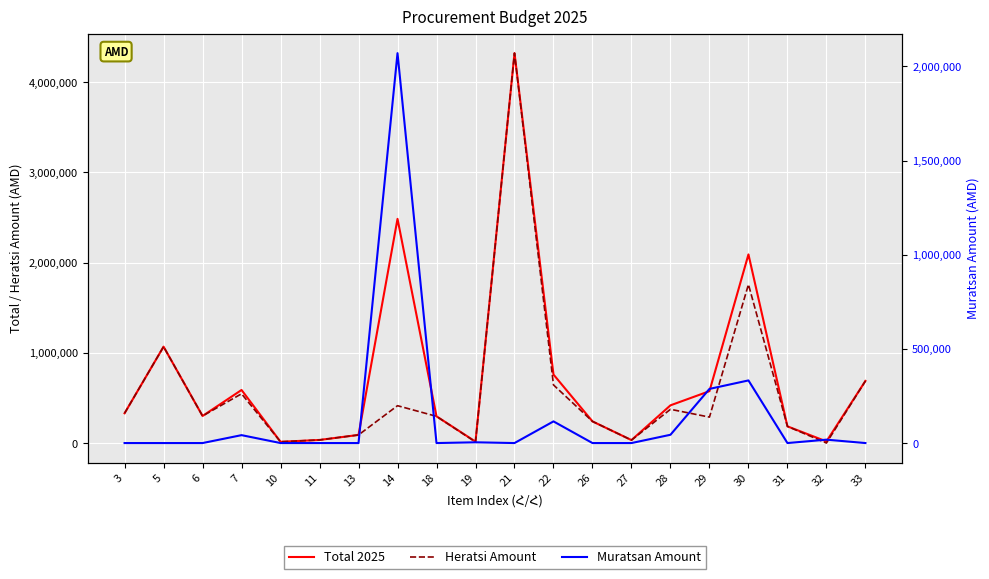

What is the value of the Muratsan Amount point at the 4th from the left?

42000